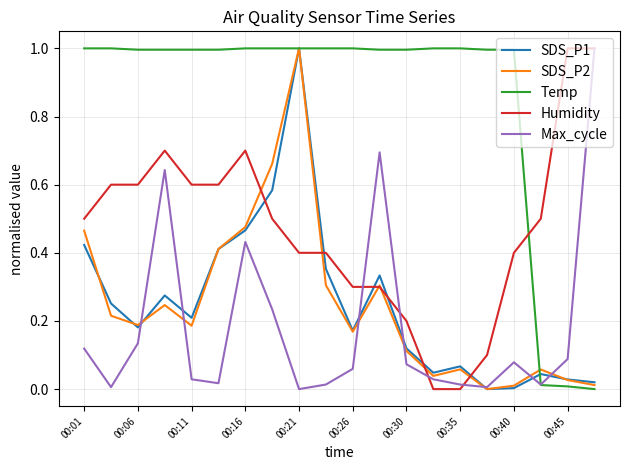

Which series ends up on top after the final intersection of Humidity and Temp?

Humidity